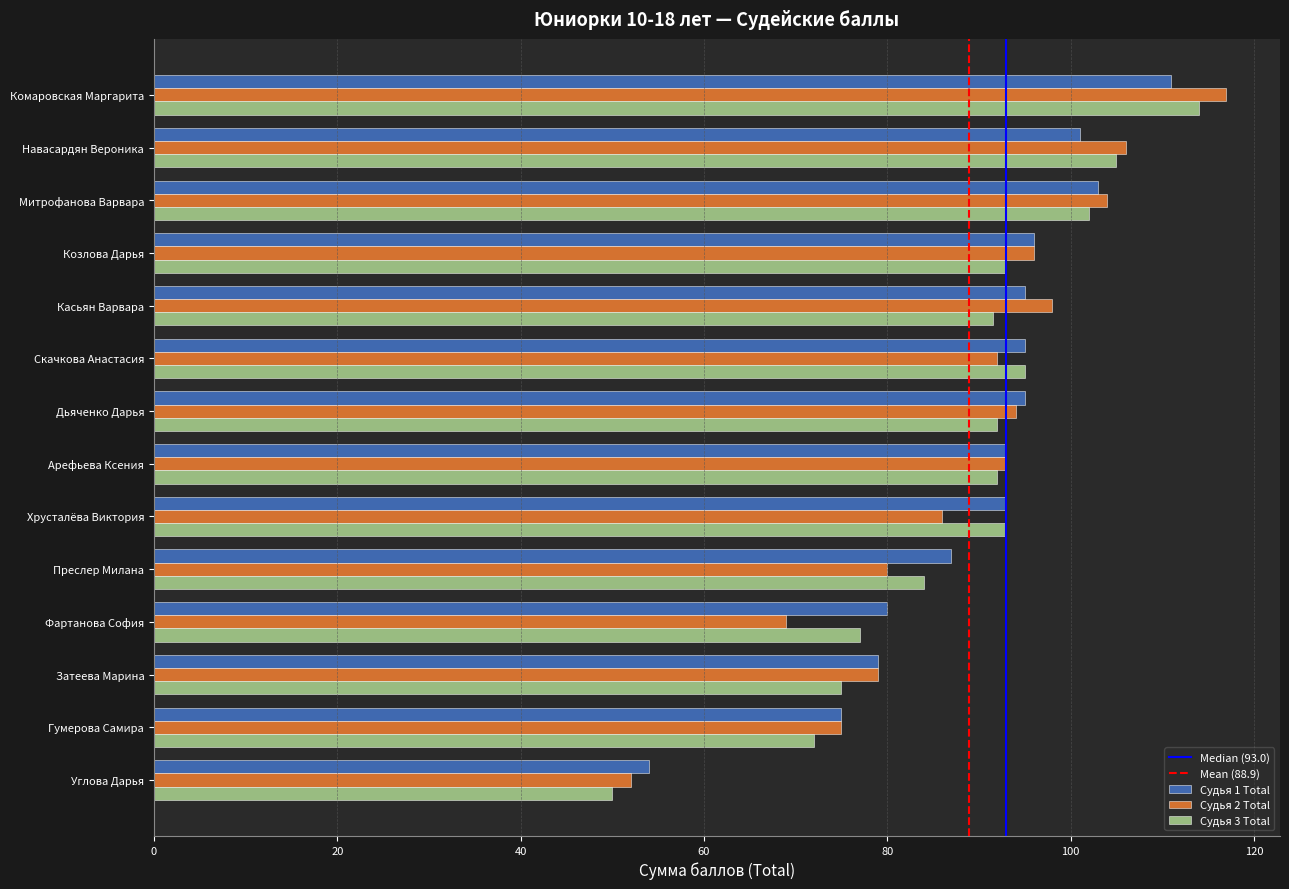

How many categories are shown in the chart?

14